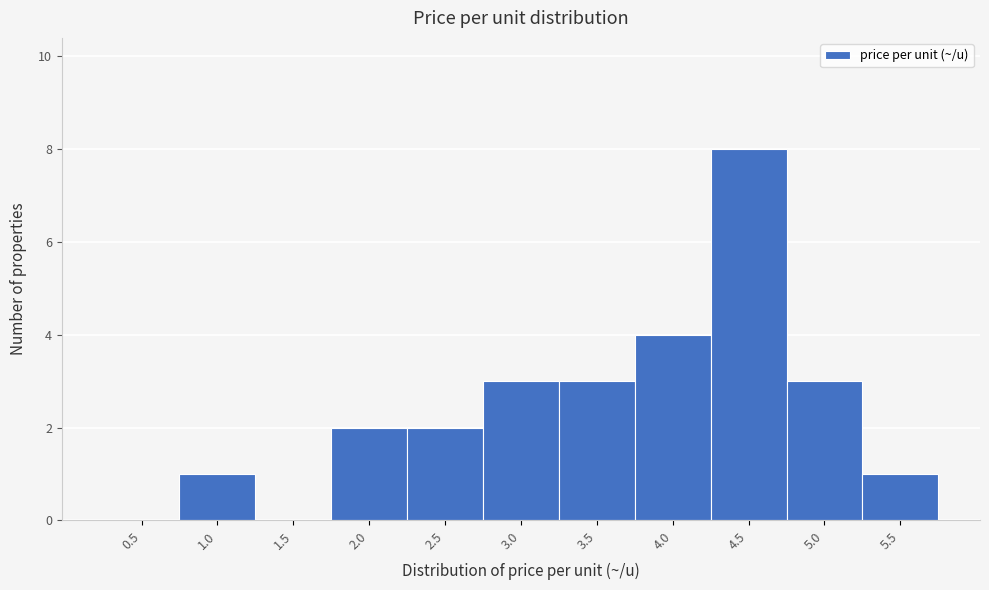

Reading left to right, what are all the values shown in this chart?

0.5=0	1.0=1	1.5=0	2.0=2	2.5=2	3.0=3	3.5=3	4.0=4	4.5=8	5.0=3	5.5=1